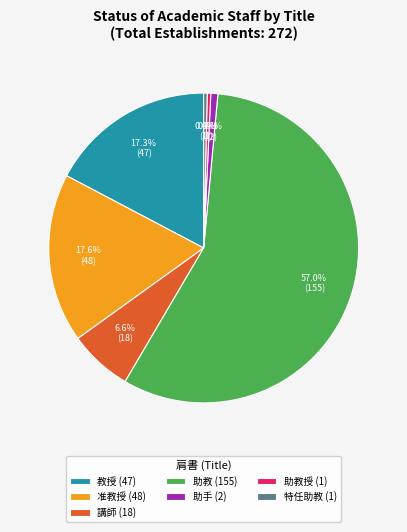

What is the ratio of the value at 助教授 (1) to the value at 助手 (2)?

0.5